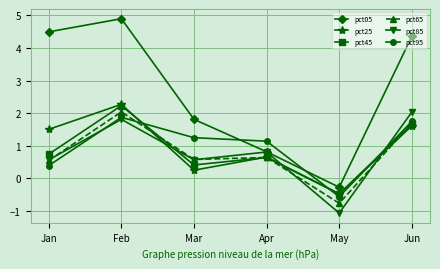

True or false: pct65 has a value of 0.6 at Mar.

True